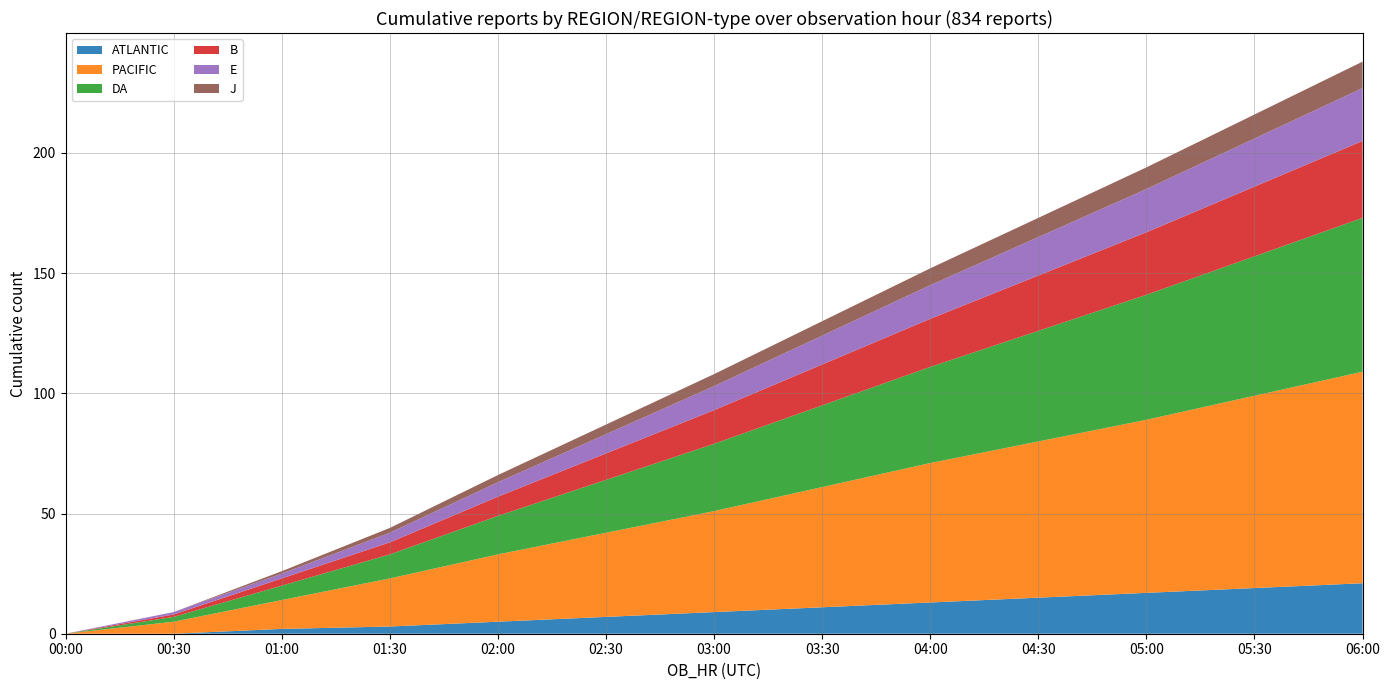

Reading left to right, transcribe all the data shown in this chart.

ATLANTIC: 00:00=0	00:30=0	01:00=2	01:30=3	02:00=5	02:30=7	03:00=9	03:30=11	04:00=13	04:30=15	05:00=17	05:30=19	06:00=21
PACIFIC: 00:00=0	00:30=5	01:00=12	01:30=20	02:00=28	02:30=35	03:00=42	03:30=50	04:00=58	04:30=65	05:00=72	05:30=80	06:00=88
DA: 00:00=0	00:30=2	01:00=6	01:30=10	02:00=16	02:30=22	03:00=28	03:30=34	04:00=40	04:30=46	05:00=52	05:30=58	06:00=64
B: 00:00=0	00:30=1	01:00=3	01:30=5	02:00=8	02:30=11	03:00=14	03:30=17	04:00=20	04:30=23	05:00=26	05:30=29	06:00=32
E: 00:00=0	00:30=1	01:00=2	01:30=4	02:00=6	02:30=8	03:00=10	03:30=12	04:00=14	04:30=16	05:00=18	05:30=20	06:00=22
J: 00:00=0	00:30=0	01:00=1	01:30=2	02:00=3	02:30=4	03:00=5	03:30=6	04:00=7	04:30=8	05:00=9	05:30=10	06:00=11